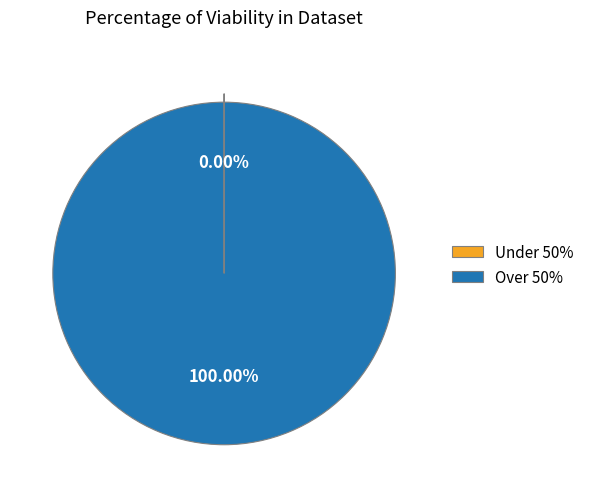

Is there any slice that represents more than half of the pie?

Yes